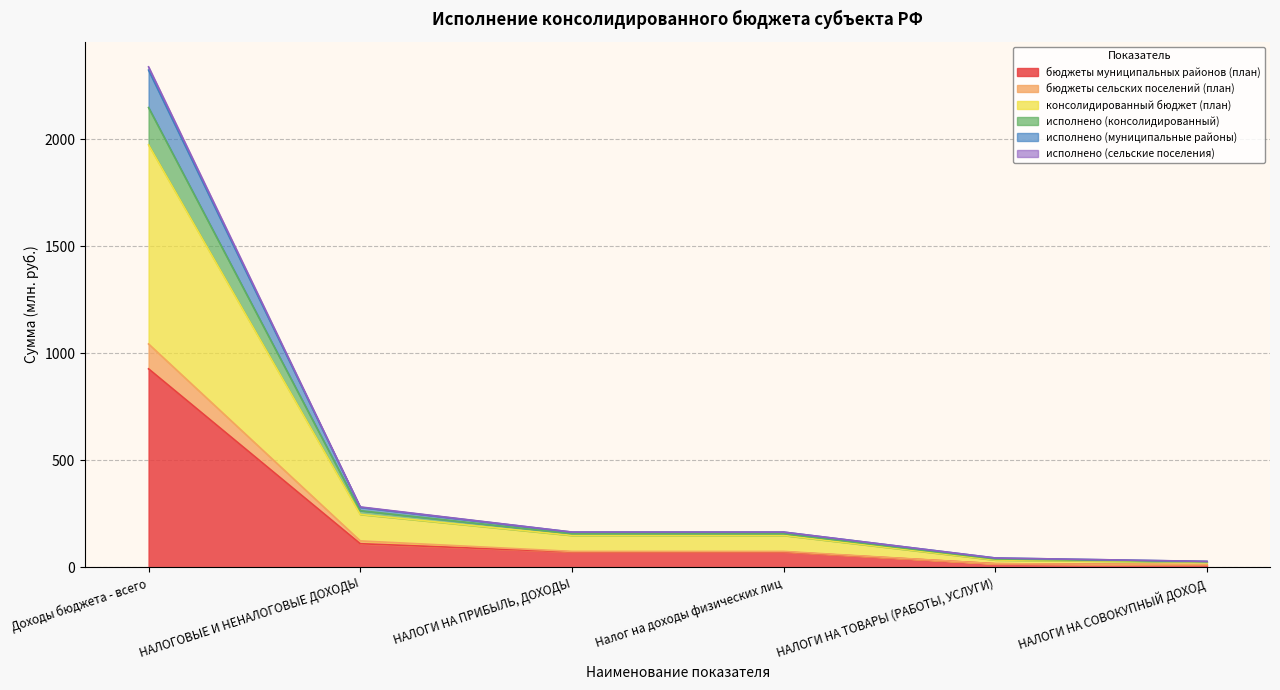

At which label does бюджеты муниципальных районов (план) reach its peak?

Доходы бюджета - всего